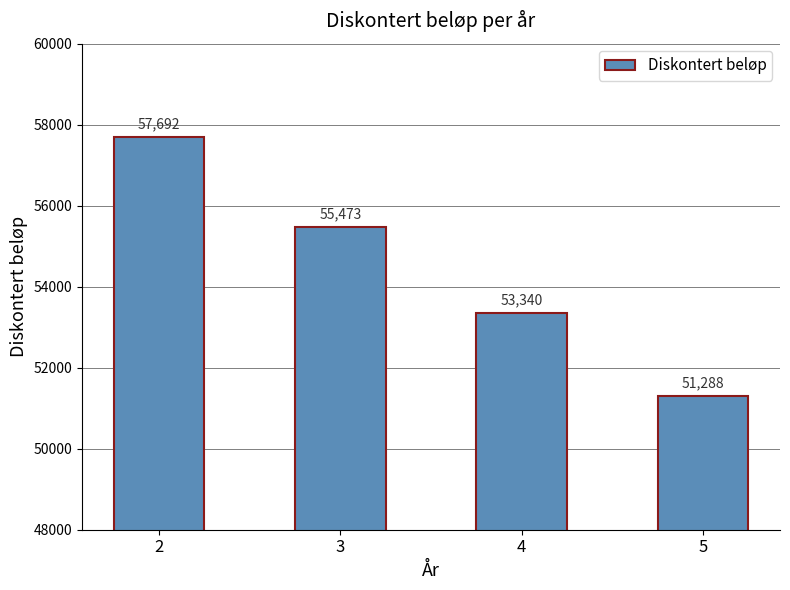

What is the approximate value at 2?

57692.3